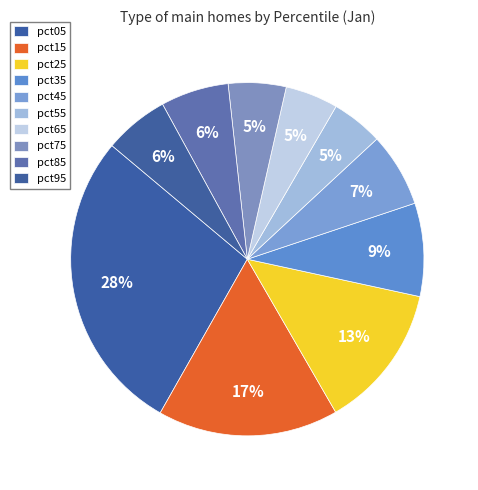

How many slices are in this pie chart?

10